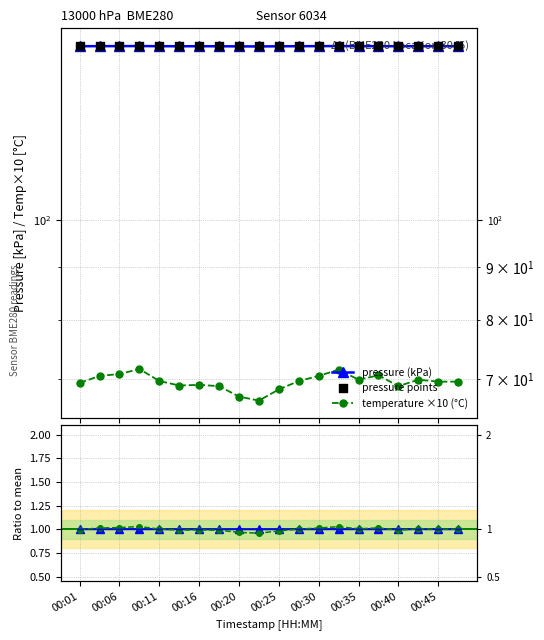

Which series has the largest Y range (max minus min)?

temperature ×10 (°C)